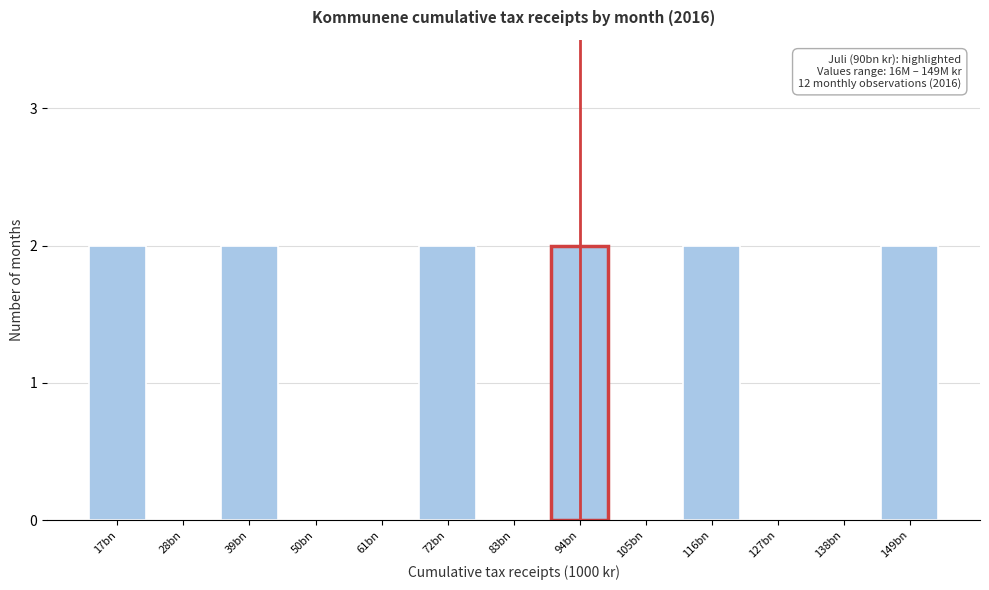

Reading left to right, what are all the values shown in this chart?

17bn=2	28bn=0	39bn=2	50bn=0	61bn=0	72bn=2	83bn=0	94bn=2	105bn=0	116bn=2	127bn=0	138bn=0	149bn=2